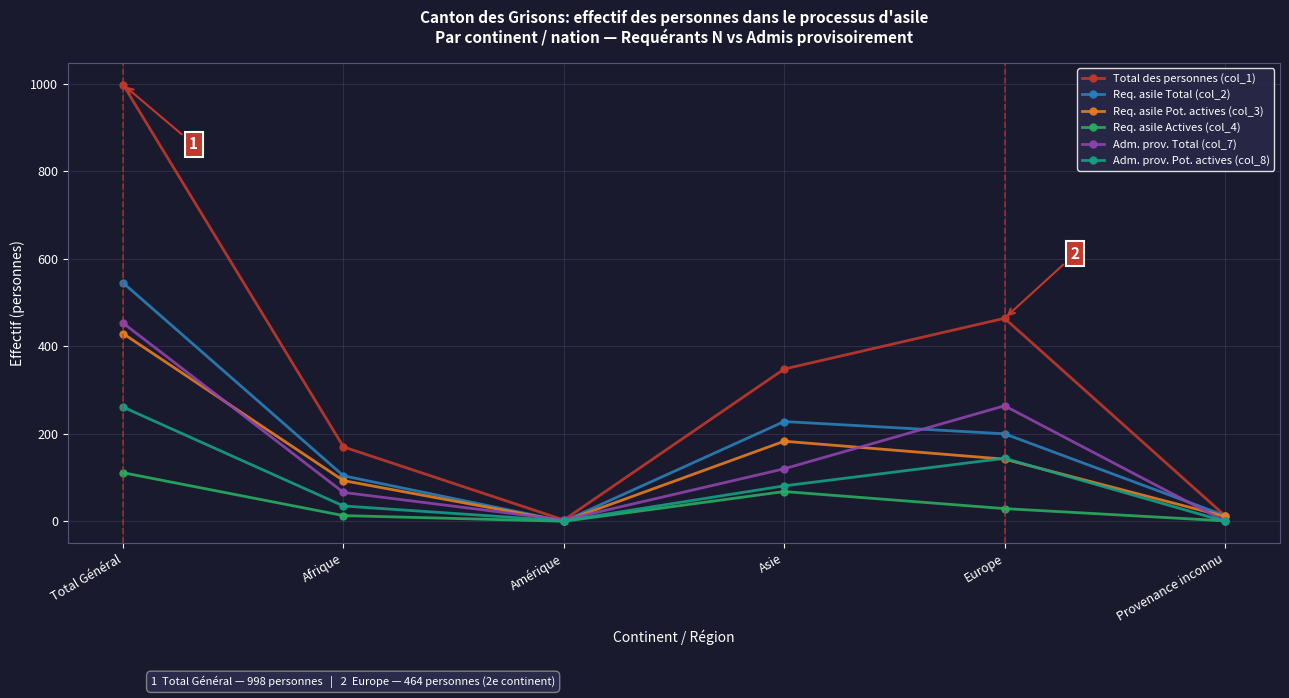

Where is the first local minimum for Req. asile Actives (col_4)?

Amérique